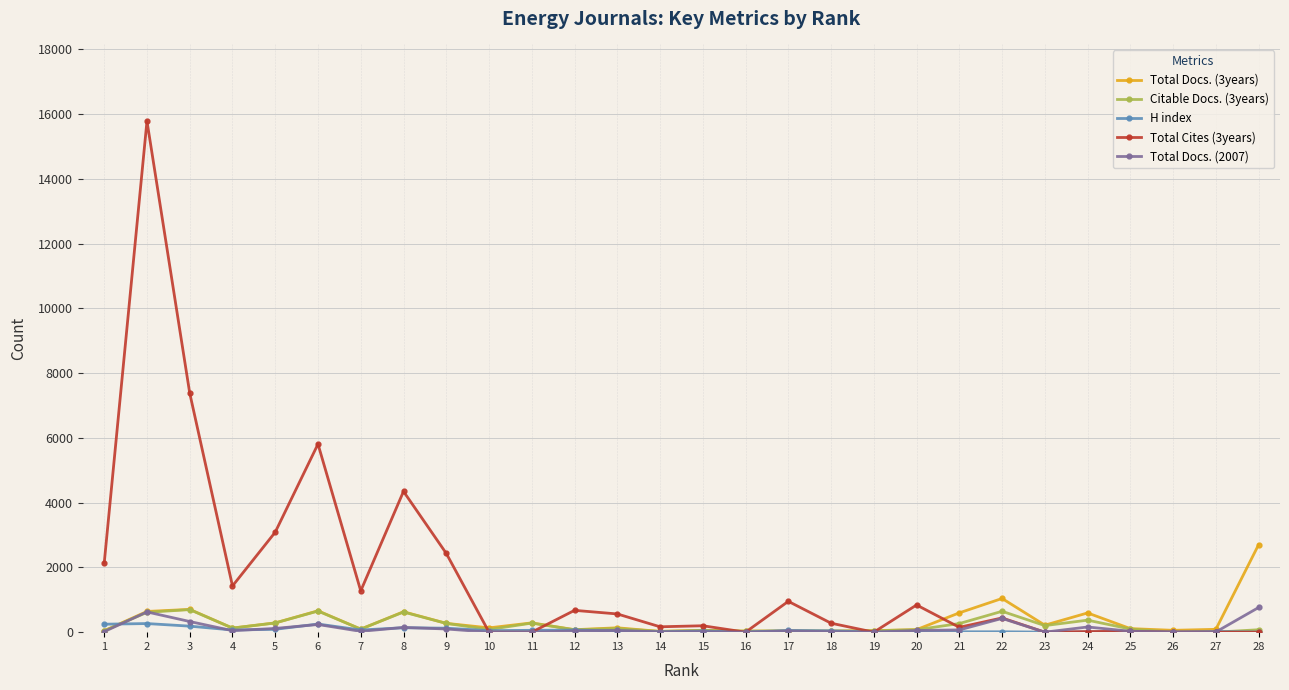

At which label is Total Docs. (3years) closest to 1362?

22